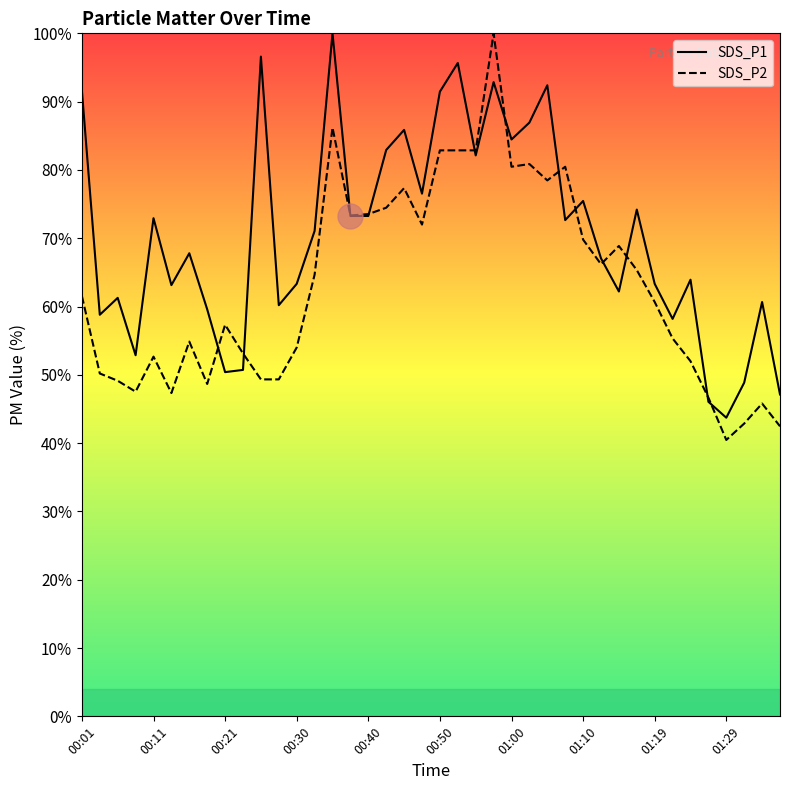

What is the minimum value shown in the chart?

40.5